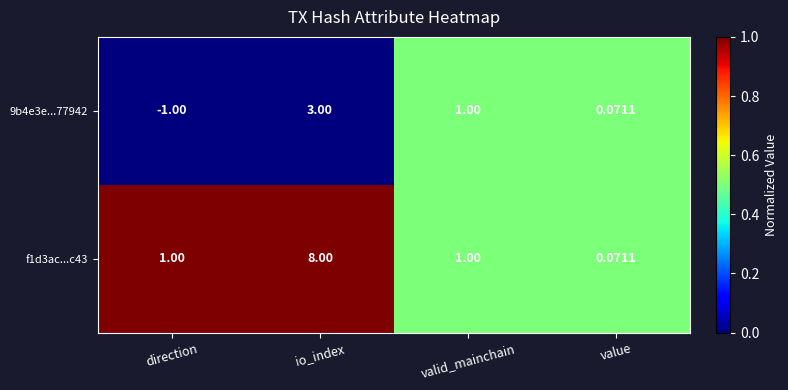

What is the total value across all series at direction?

0.0